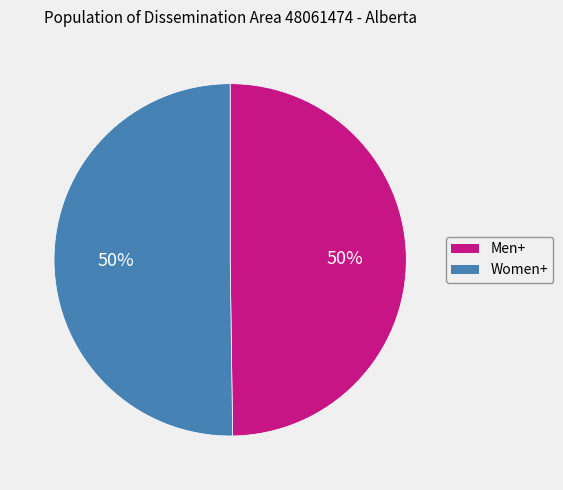

To the nearest percent, what percentage of the pie is Men+?

50%